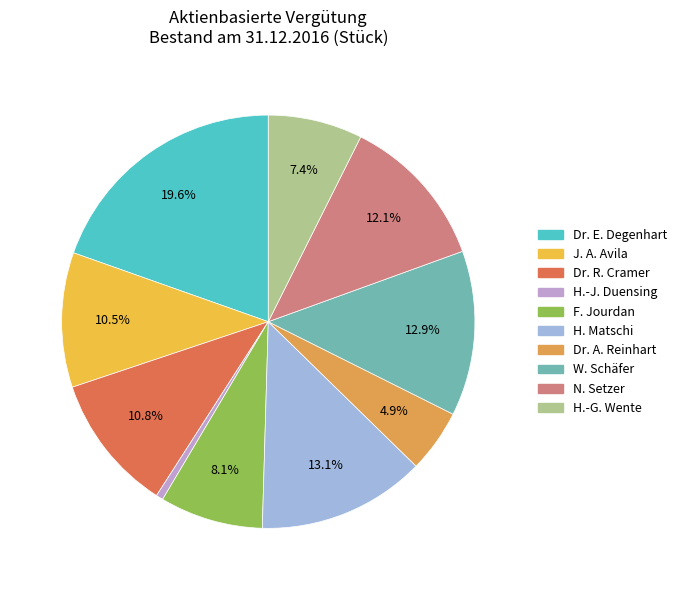

Which slice is the smallest?

H.-J. Duensing